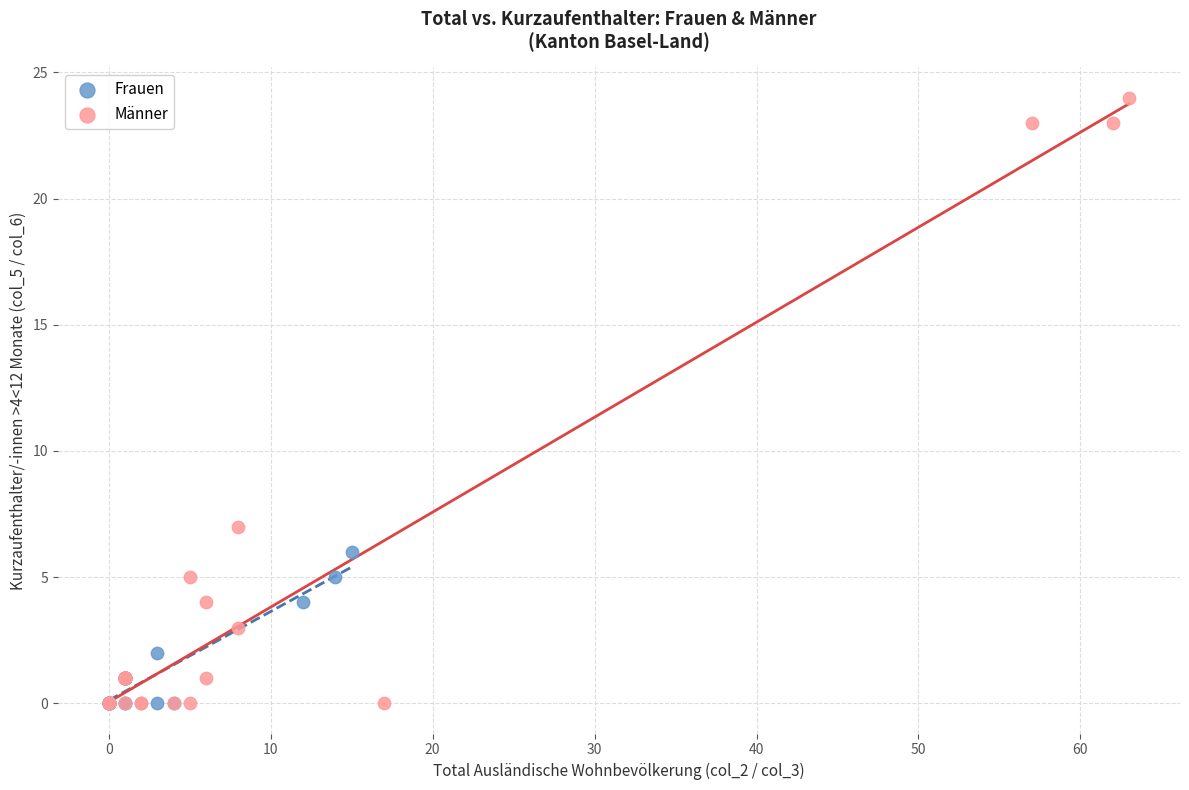

Which series contains the highest Y value?

Männer